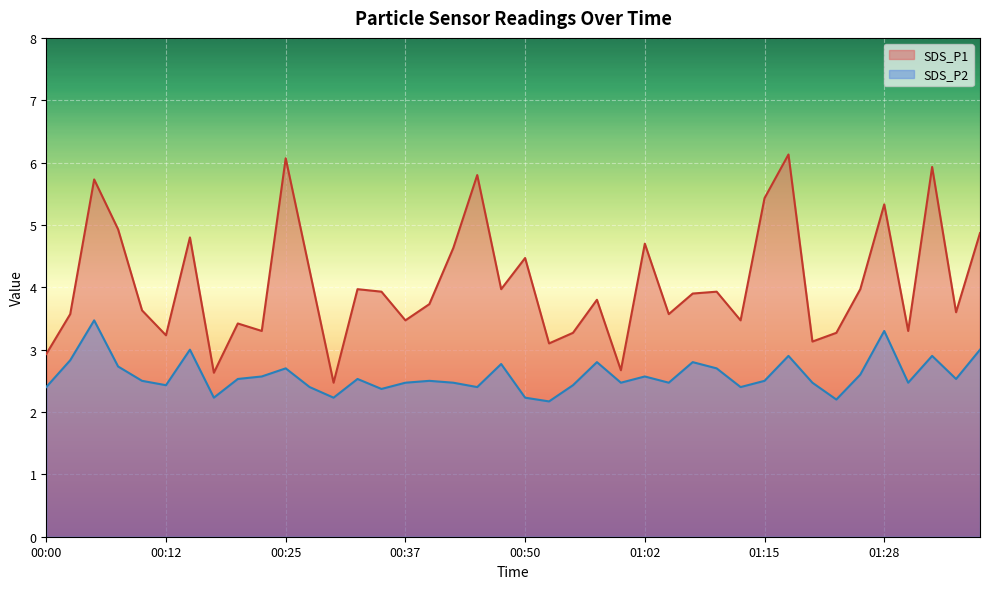

At how many categories does at least one series exceed 5?

7